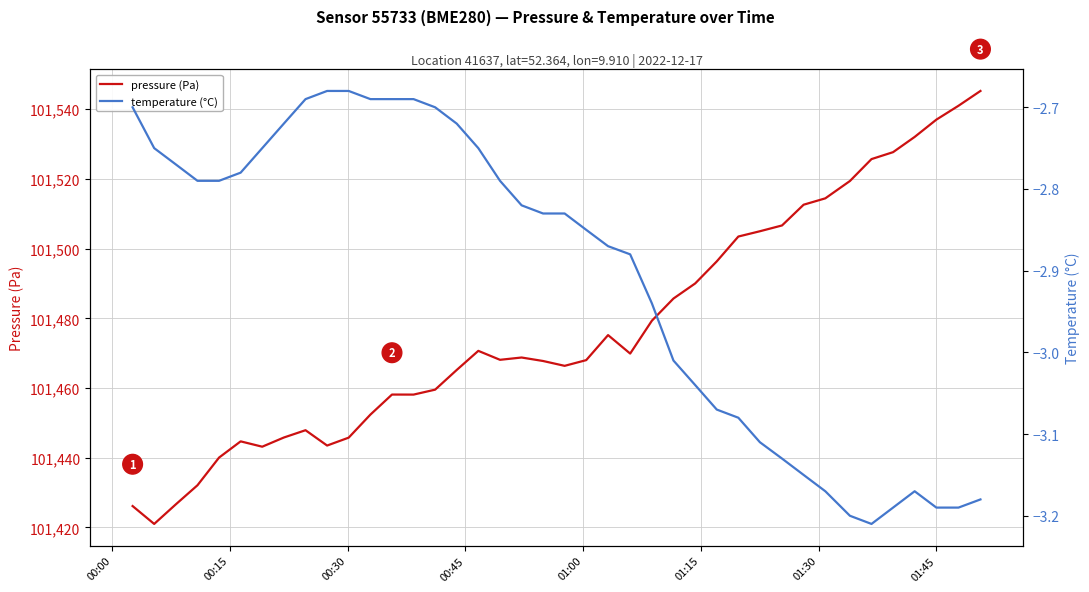

What is the minimum value for pressure (Pa)?

101421.0